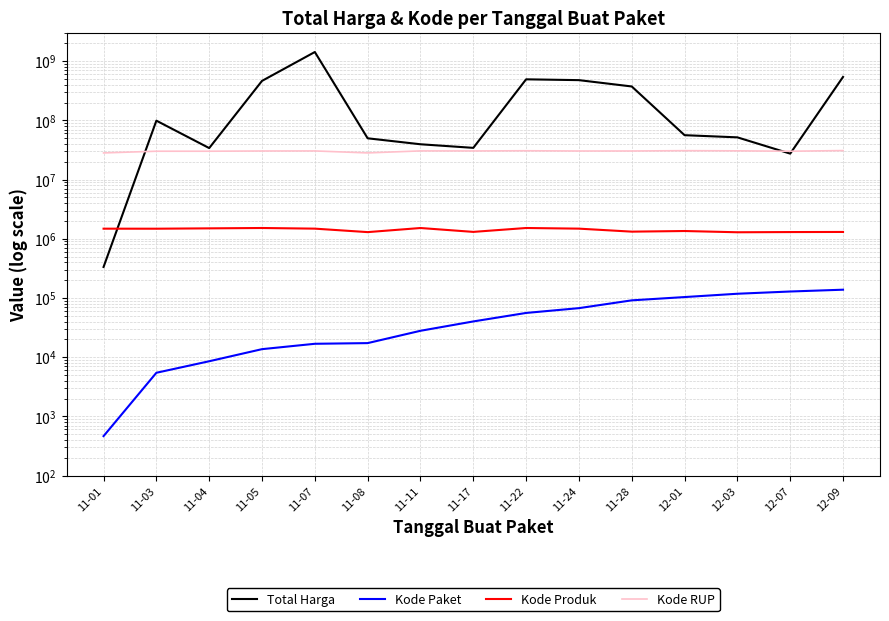

Which has a higher value, 12-01 or 12-07?

12-01